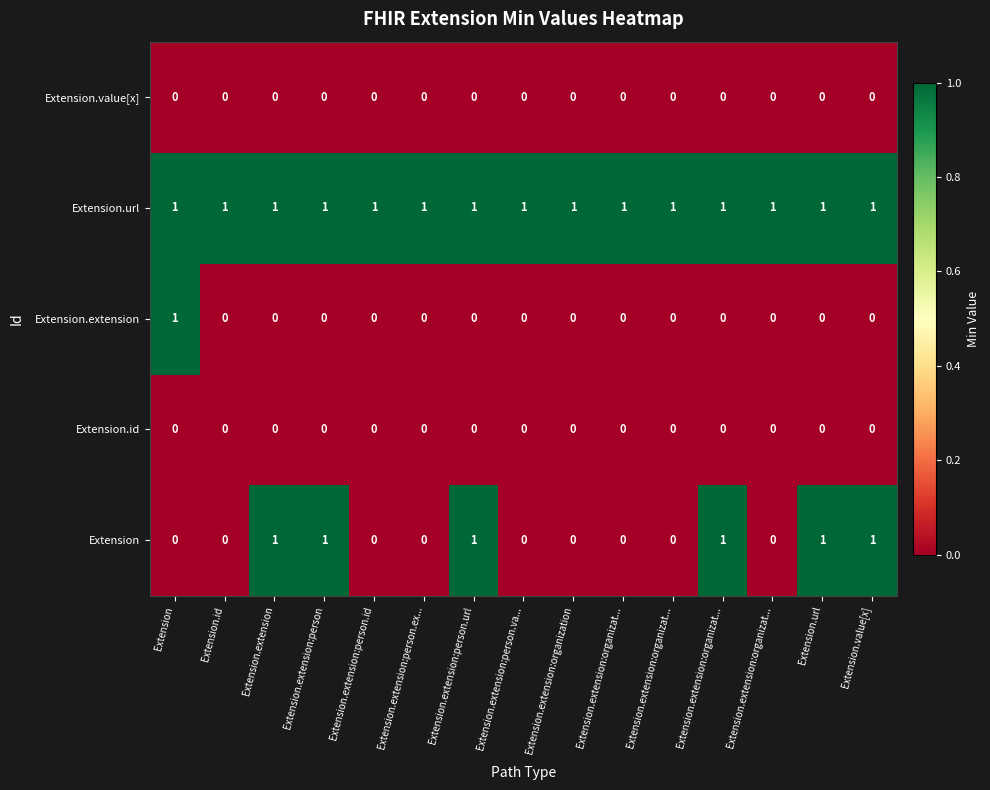

Which series has the largest total across all categories?

Extension.url